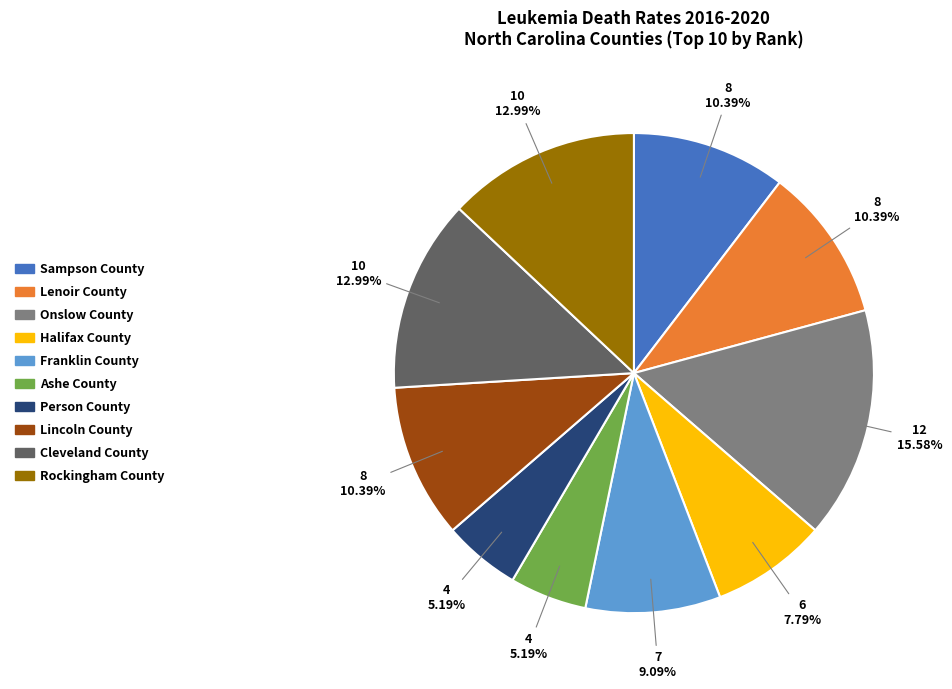

To the nearest percent, what is the difference between the largest and smallest slice percentages?

10%